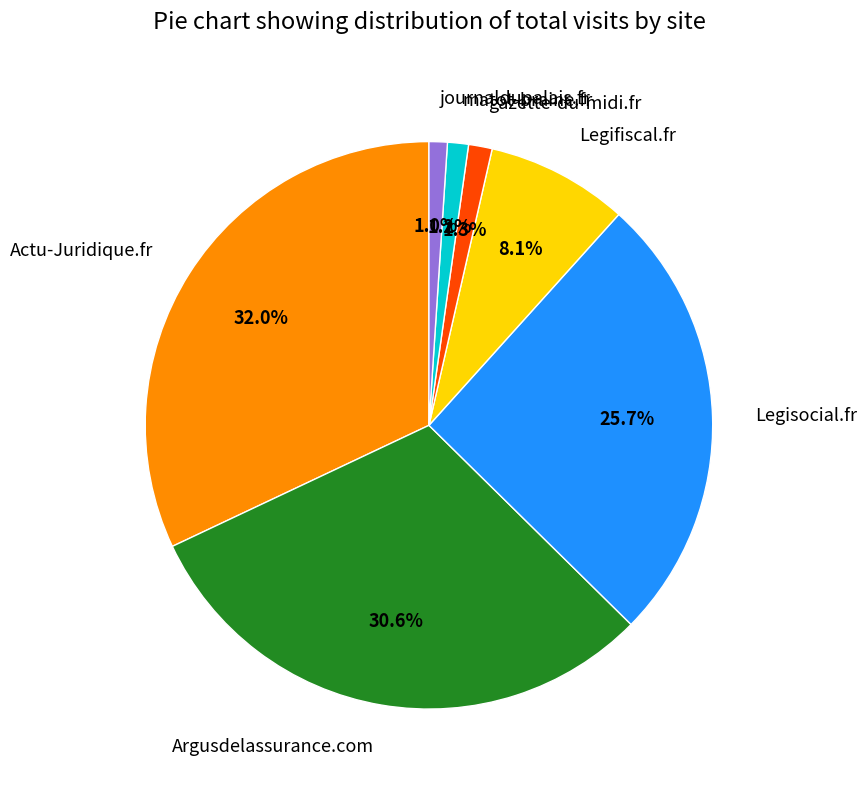

What percentage is NOT represented by Argusdelassurance.com?

69.4%